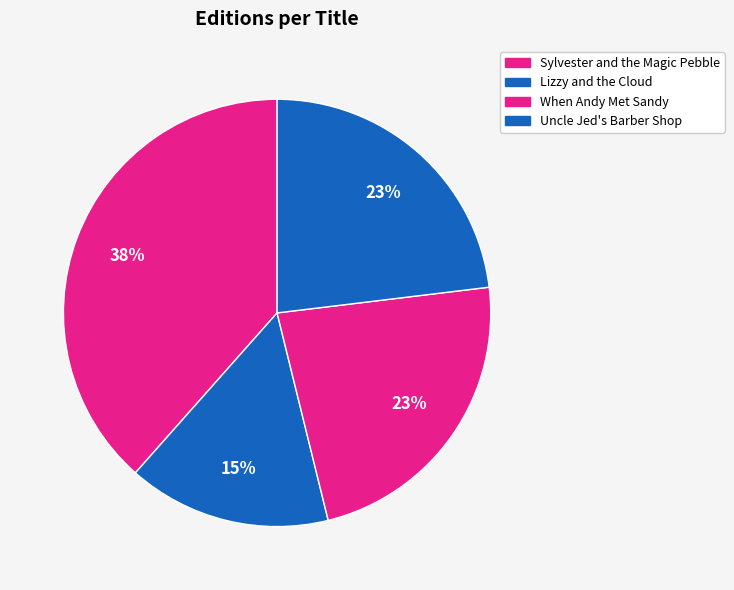

How many slices are in this pie chart?

4